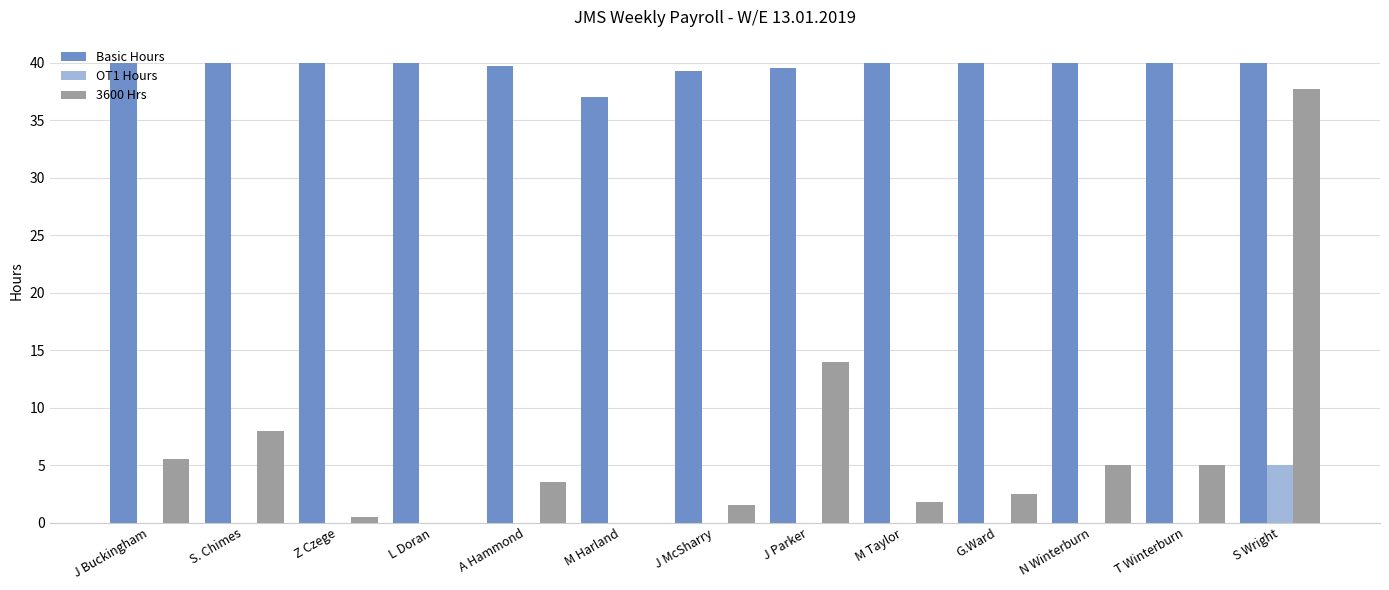

Is the value of 3600 Hrs at S. Chimes greater than the value of Basic Hours at T Winterburn?

No